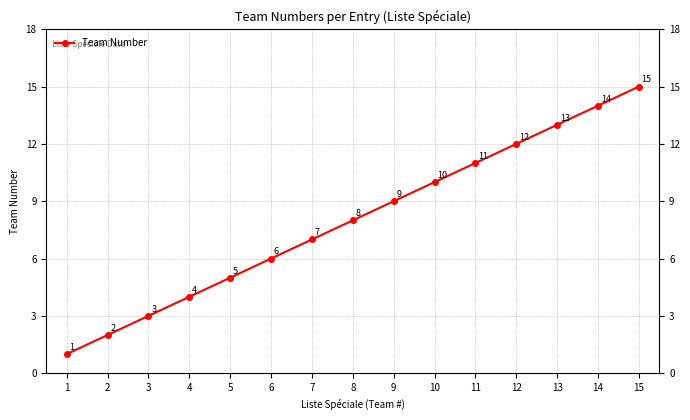

List the labels in order of value, largest first.

15, 14, 13, 12, 11, 10, 9, 8, 7, 6, 5, 4, 3, 2, 1